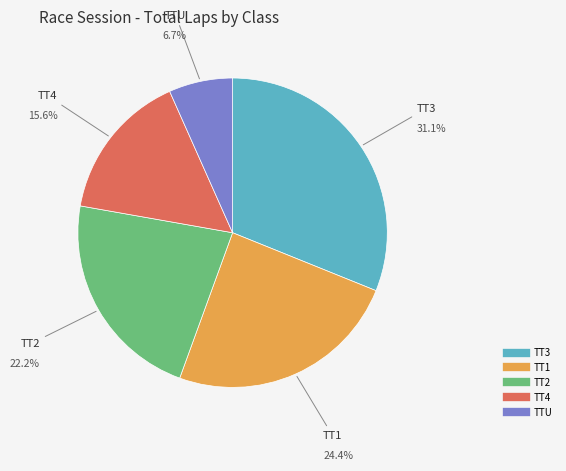

True or false: Danna Van Noy accounts for 1% of the total.

False